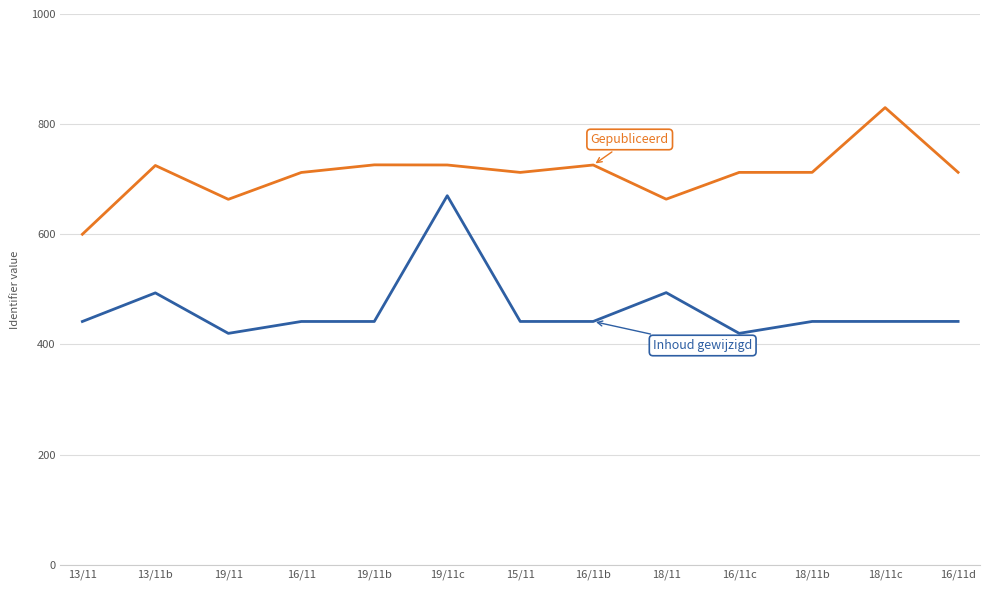

What is the total value across all series at 19/11c?

1395.8